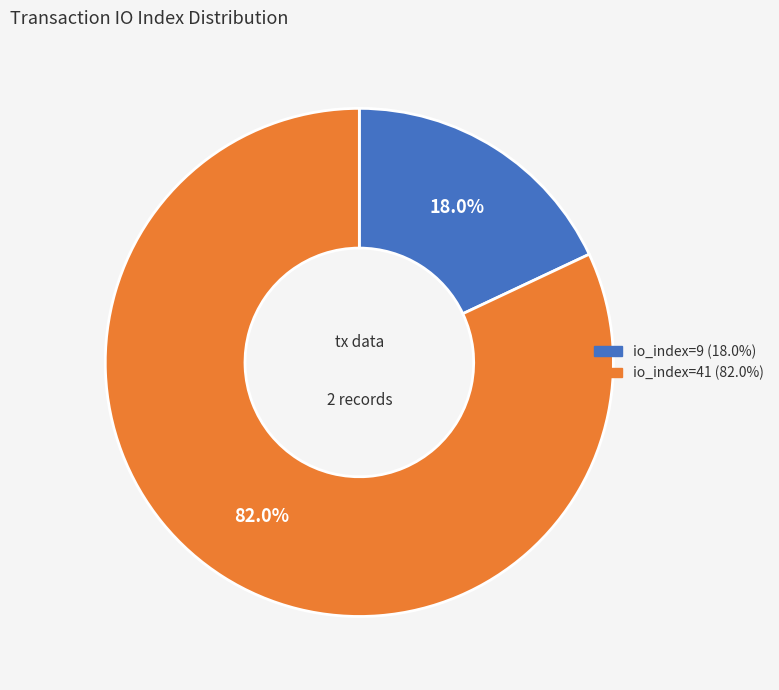

To the nearest percent, what percentage of the pie is io_index=9?

18%